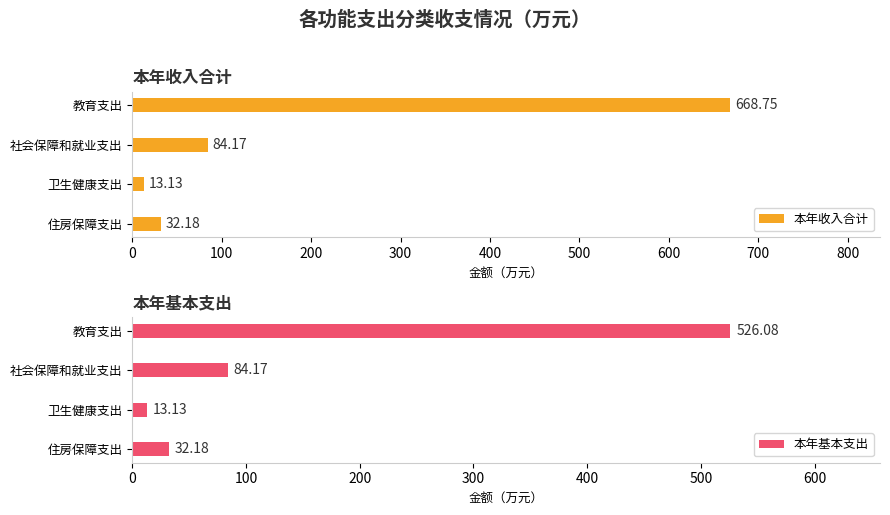

What value does the 本年基本支出 series have at 卫生健康支出?

13.1